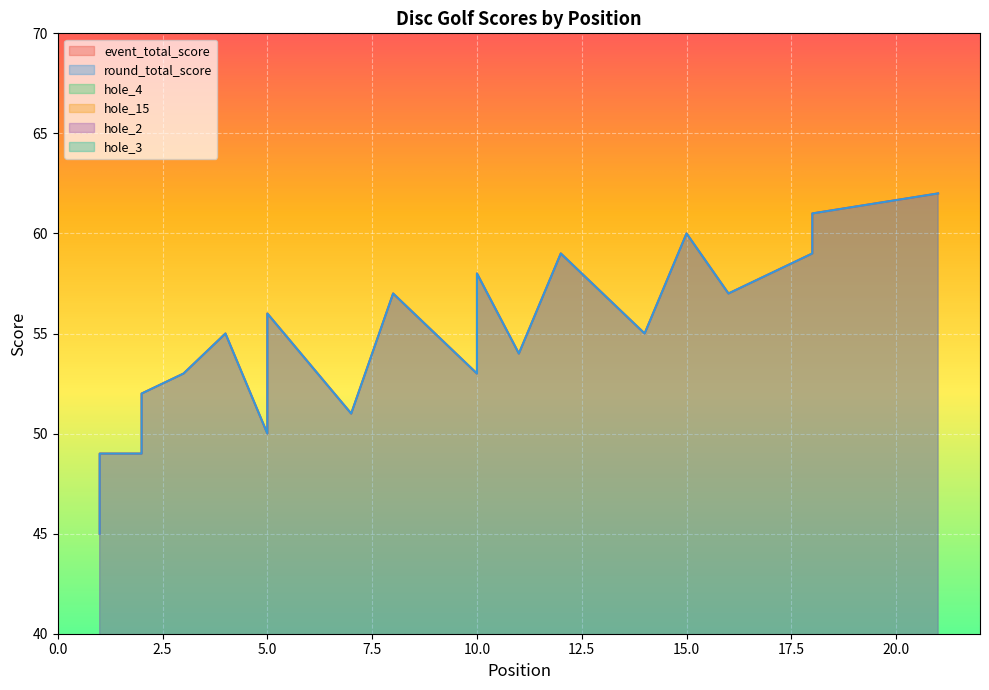

What is the difference between the event_total_score values at 5 and 5?

6